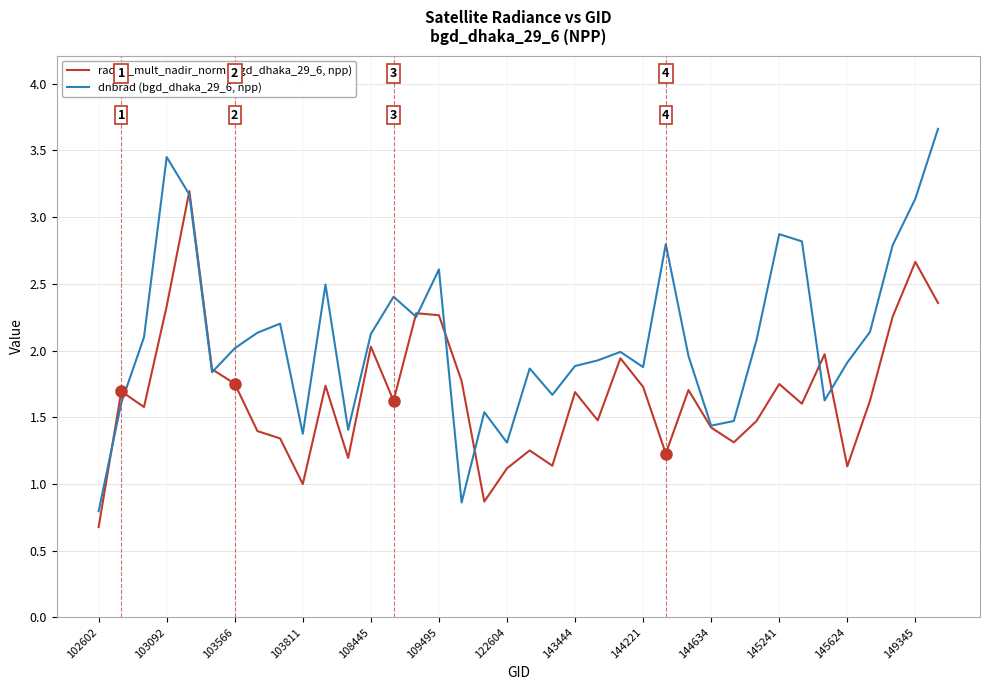

Which series has the widest spread of values?

dnbrad (bgd_dhaka_29_6, npp)